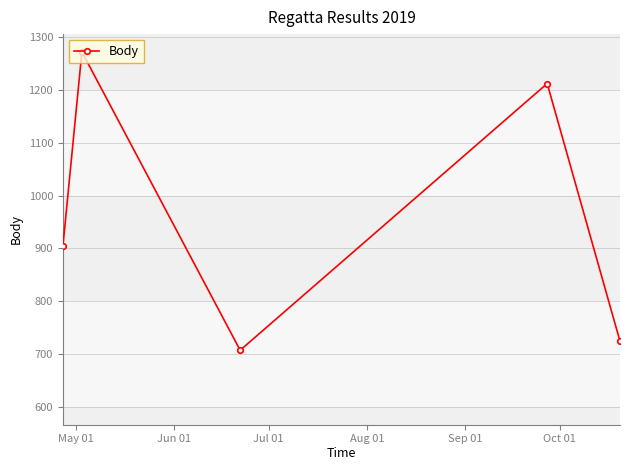

What is the difference between the maximum and minimum values?

565